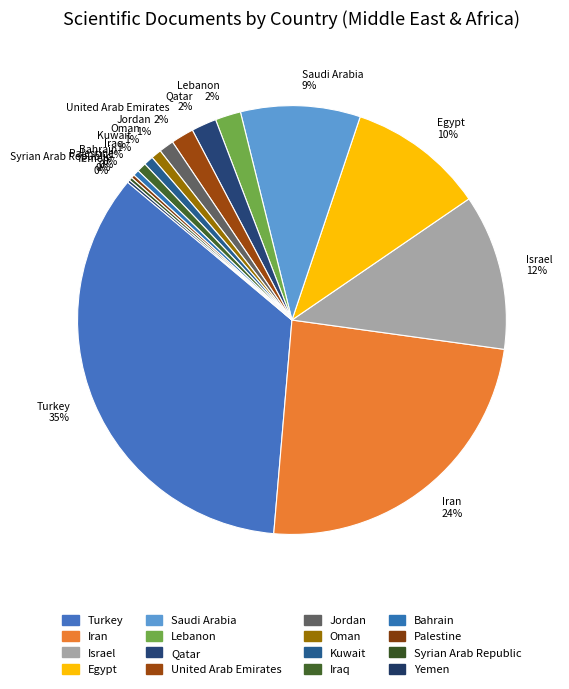

Is there a majority slice in this chart?

No